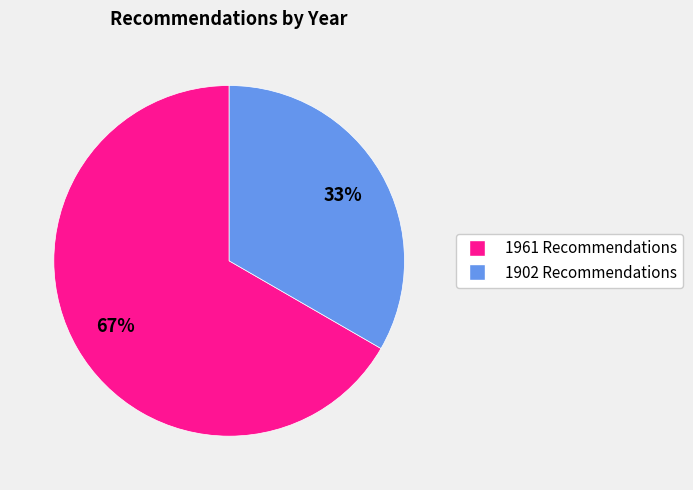

Is there a majority slice in this chart?

Yes